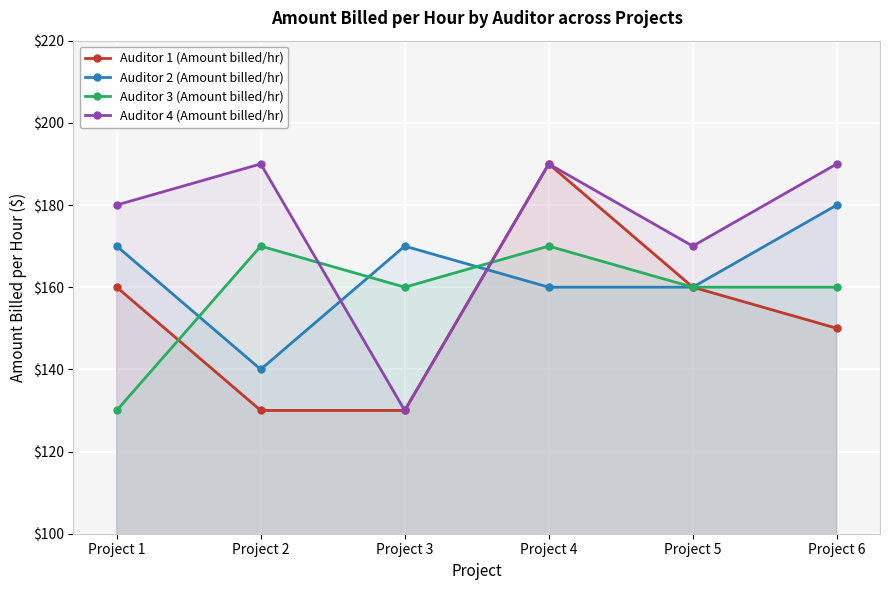

Reading left to right, extract all data points from this chart.

Auditor 1 (Amount billed/hr): Project 1=160	Project 2=130	Project 3=130	Project 4=190	Project 5=160	Project 6=150
Auditor 2 (Amount billed/hr): Project 1=170	Project 2=140	Project 3=170	Project 4=160	Project 5=160	Project 6=180
Auditor 3 (Amount billed/hr): Project 1=130	Project 2=170	Project 3=160	Project 4=170	Project 5=160	Project 6=160
Auditor 4 (Amount billed/hr): Project 1=180	Project 2=190	Project 3=130	Project 4=190	Project 5=170	Project 6=190